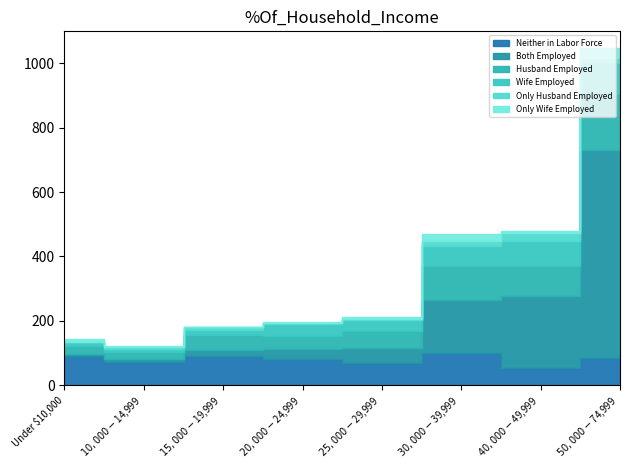

At which category is the sum across all series the highest?

$50,000-$74,999